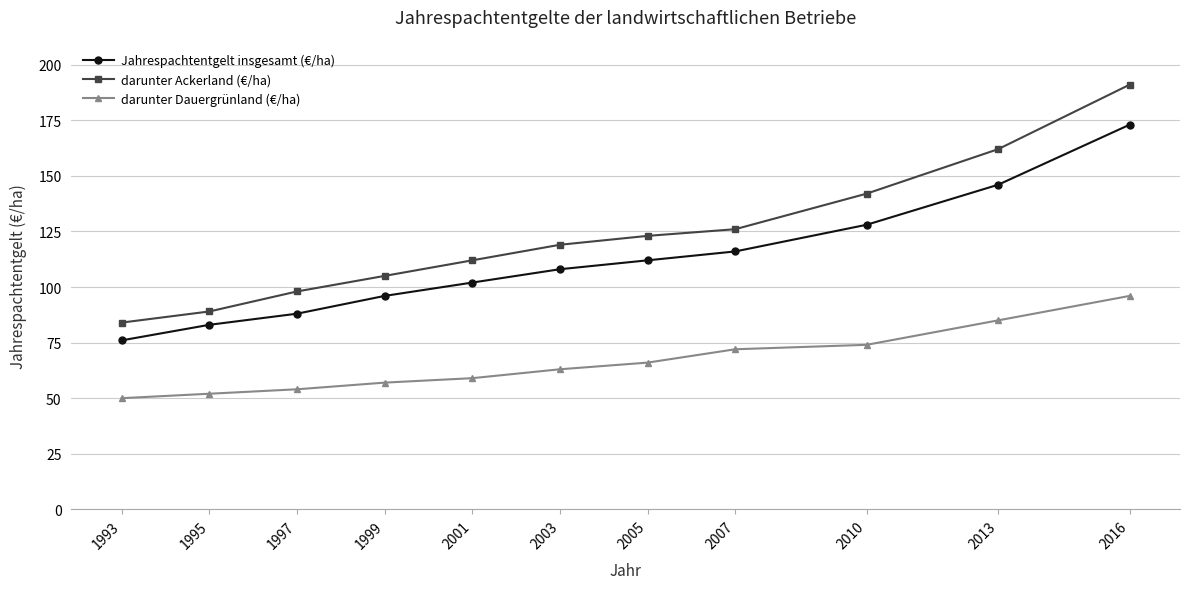

What is the lowest value of the Jahrespachtentgelt insgesamt (€/ha) series?

76